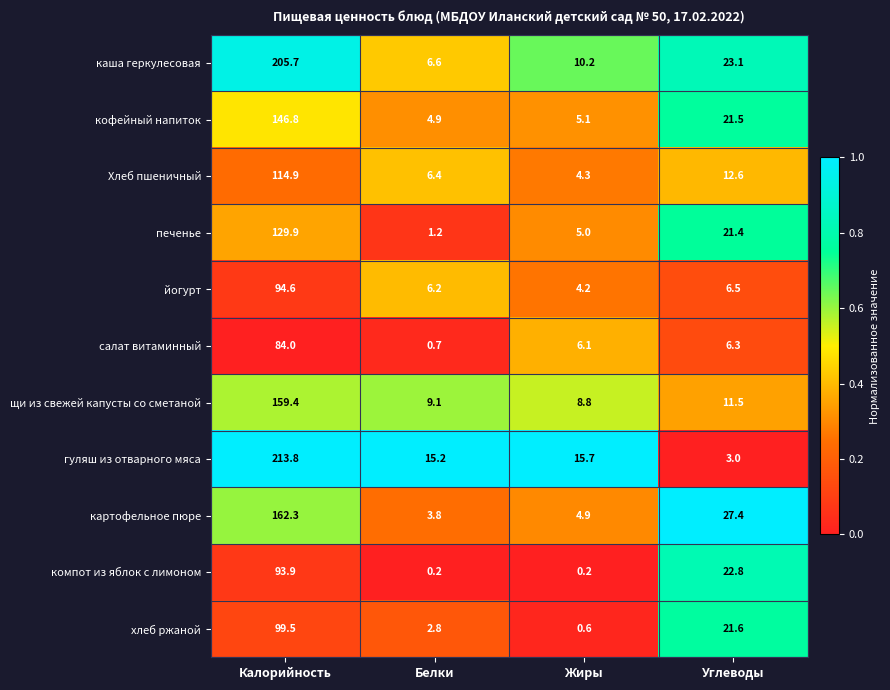

Between Белки and Углеводы, which series saw the biggest shift?

картофельное пюре